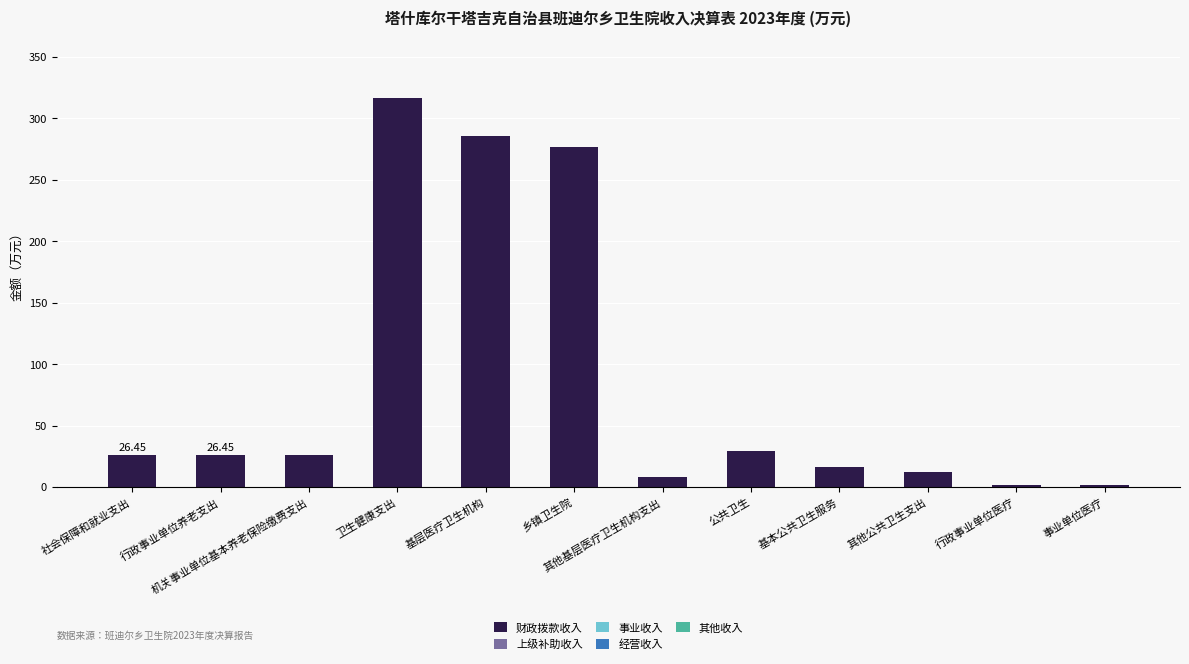

What is the change in value from 卫生健康支出 to 乡镇卫生院?

-39.6